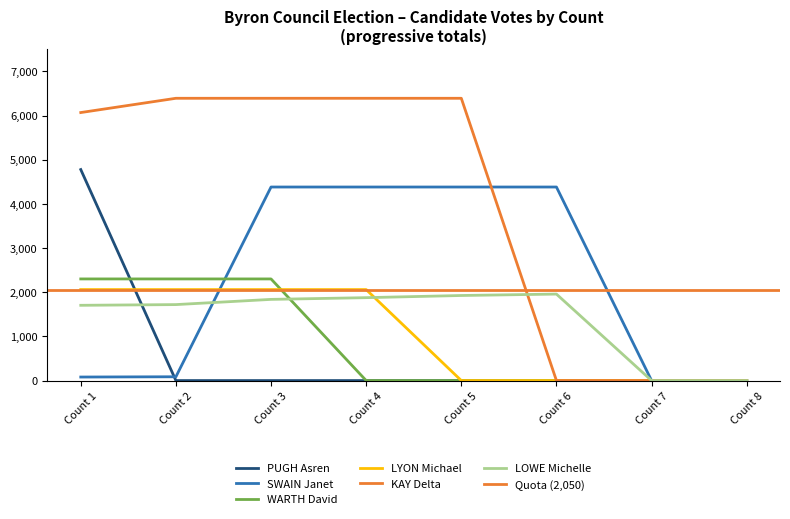

What is the spread (max minus min) of values at Count 4?

6391